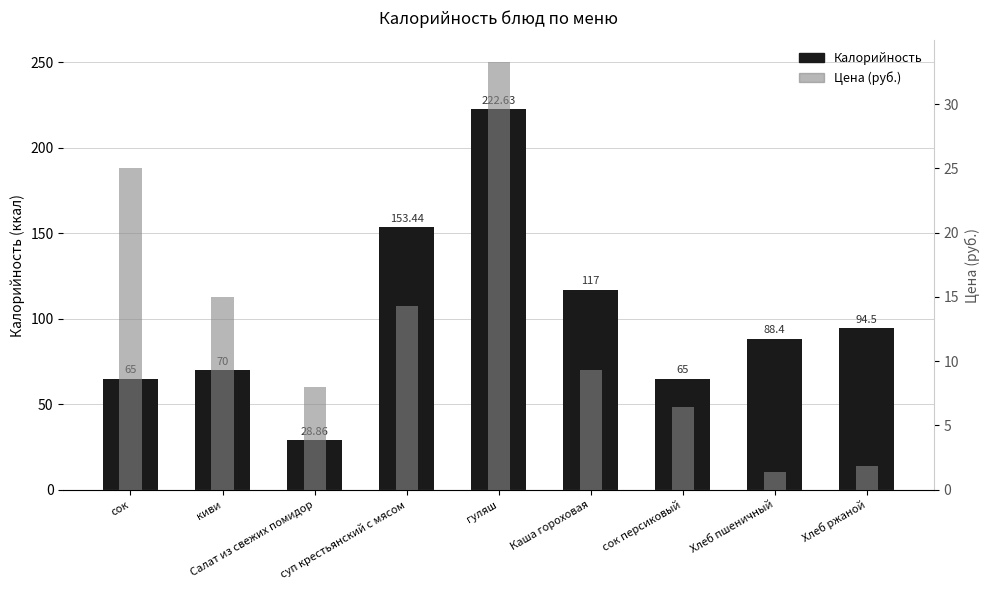

What is the maximum value for Цена (руб.)?

33.3